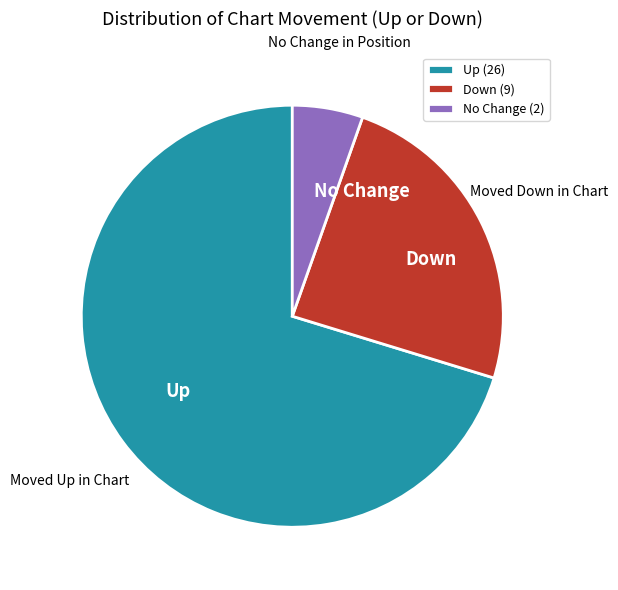

The No Change slice represents 5% of the pie. True or false?

True